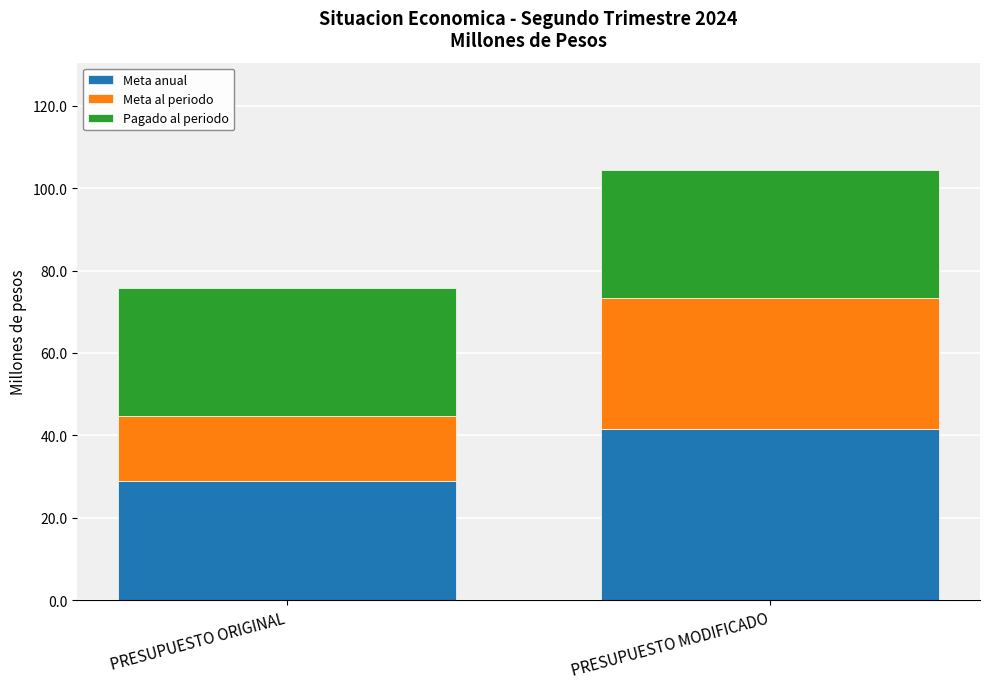

Rank the categories by Meta anual value from lowest to highest.

PRESUPUESTO ORIGINAL, PRESUPUESTO MODIFICADO